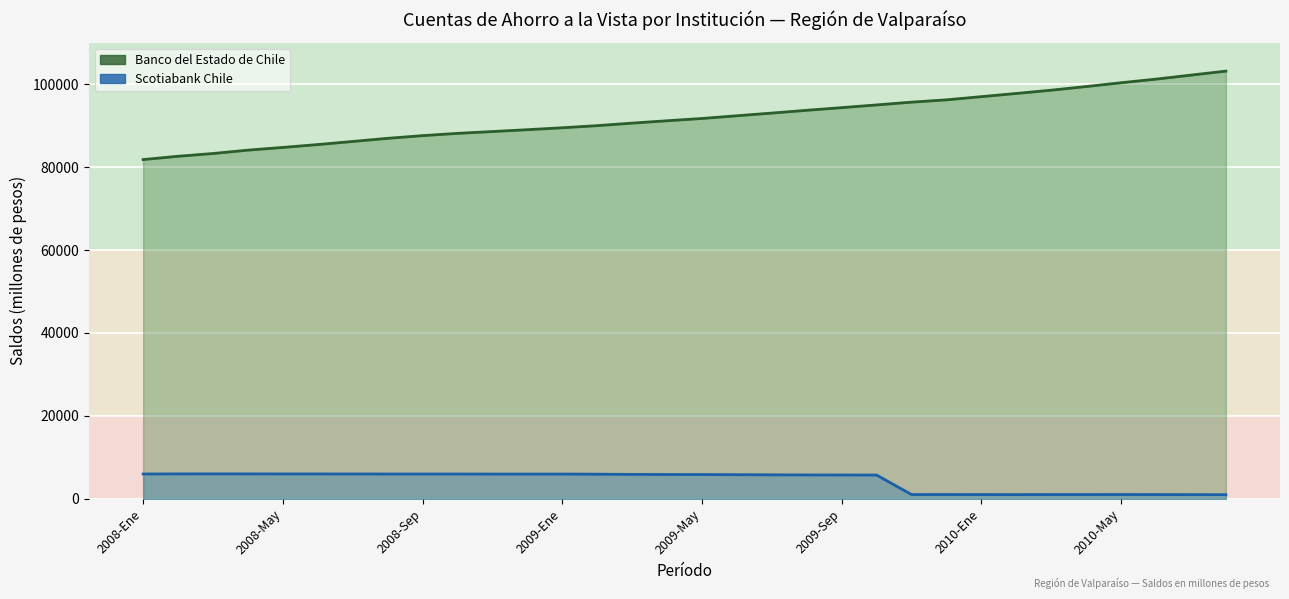

Which series has the largest total across all categories?

Banco del Estado de Chile